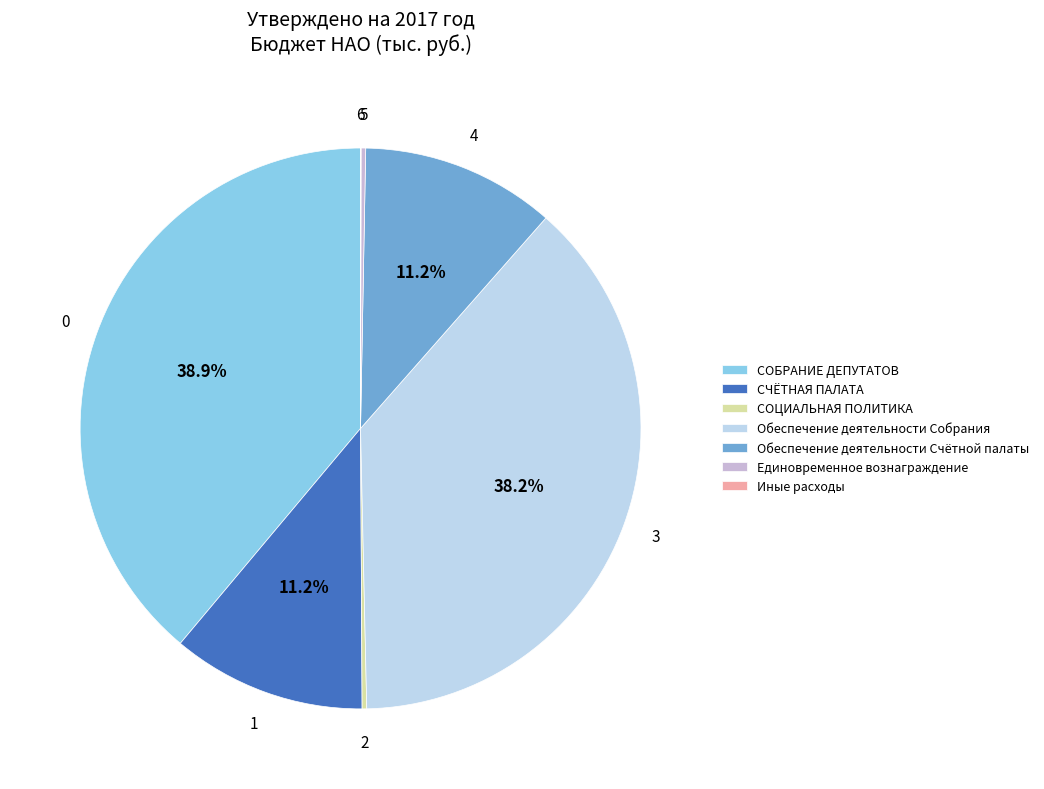

Do СОБРАНИЕ ДЕПУТАТОВ and СЧЁТНАЯ ПАЛАТА together represent more than half of the pie?

No